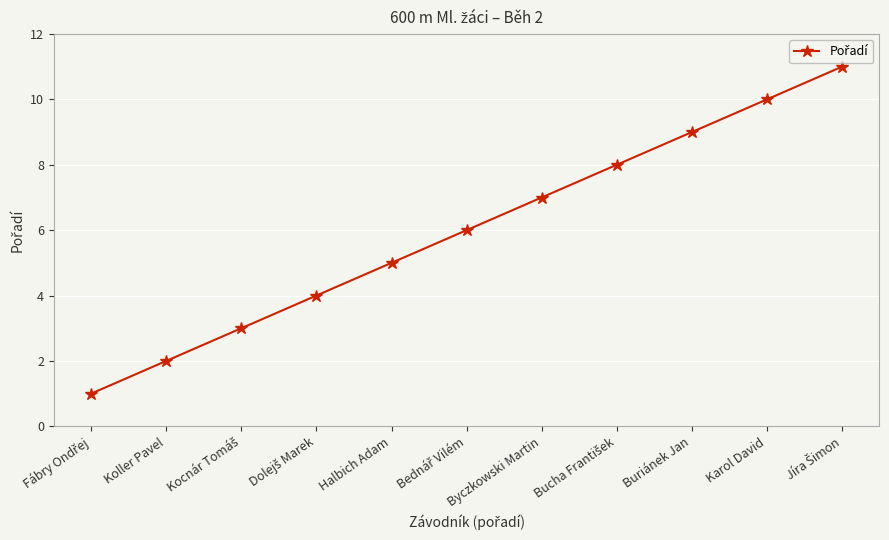

Is it true that the value at Halbich Adam is 2?

False